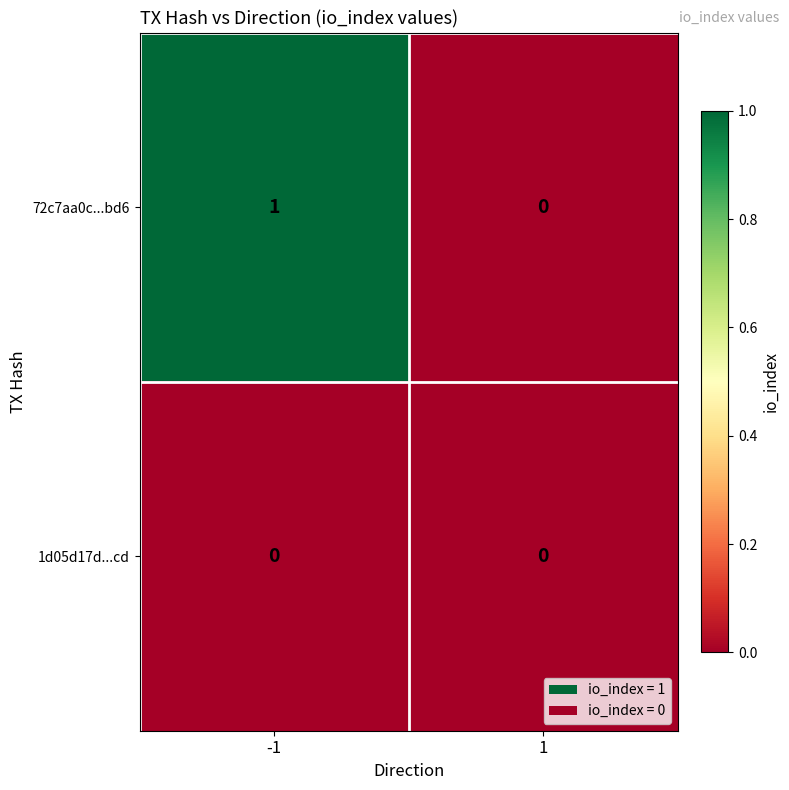

Which series has the largest range (max minus min)?

72c7aa0c...bd6